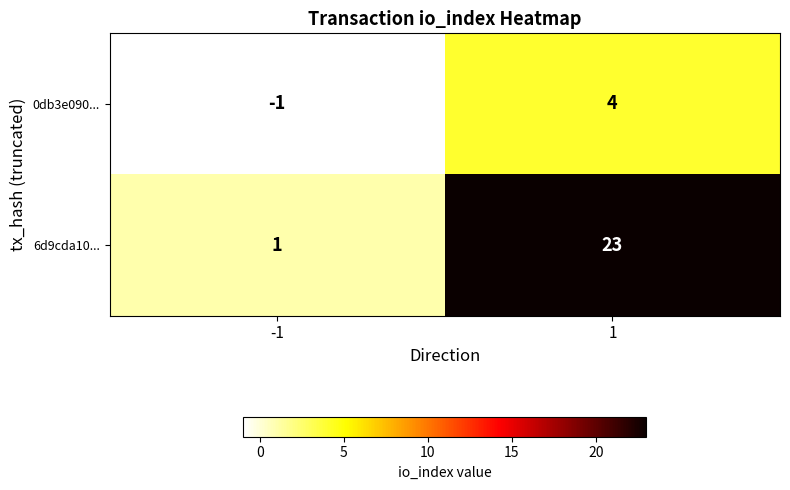

Which series has the largest total across all categories?

6d9cda10...